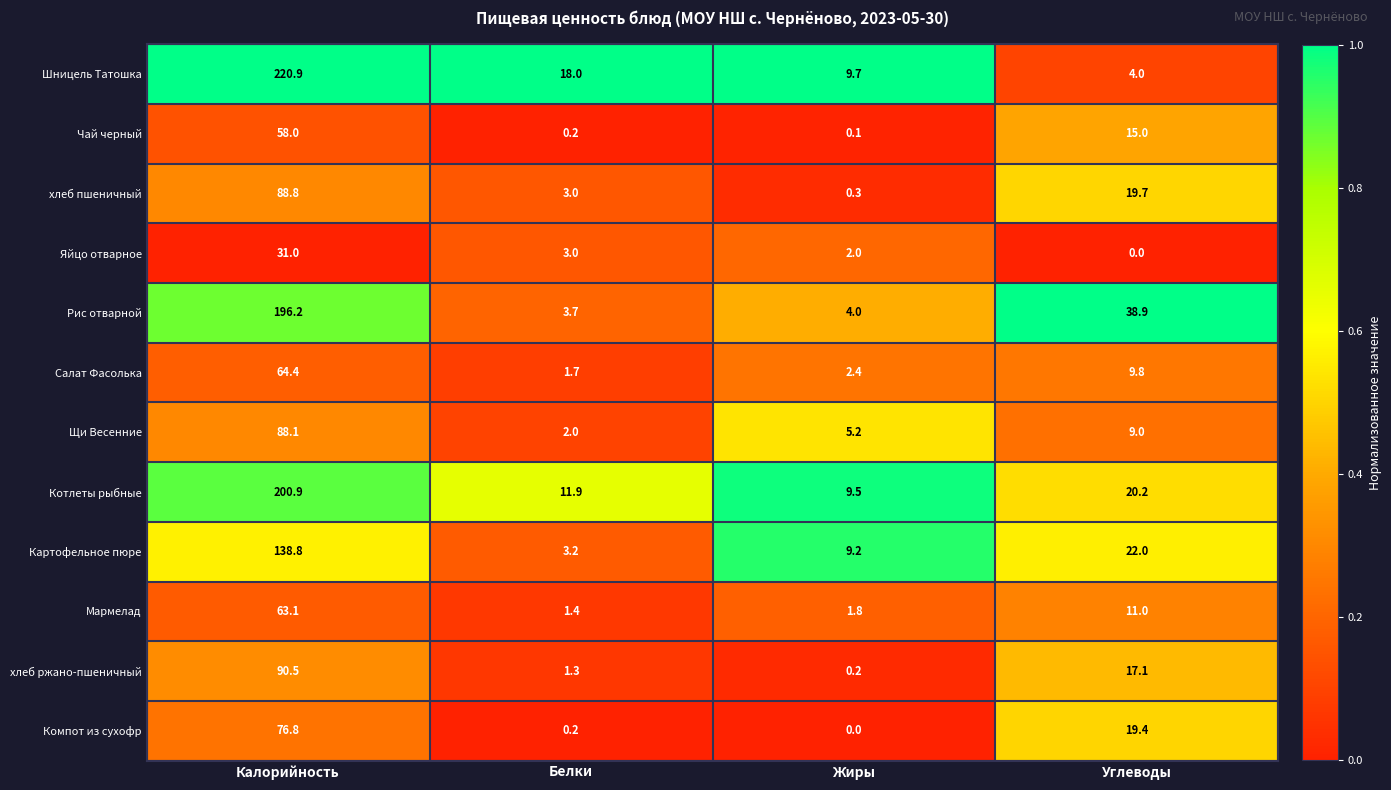

Which series has the largest total across all categories?

Шницель Татошка